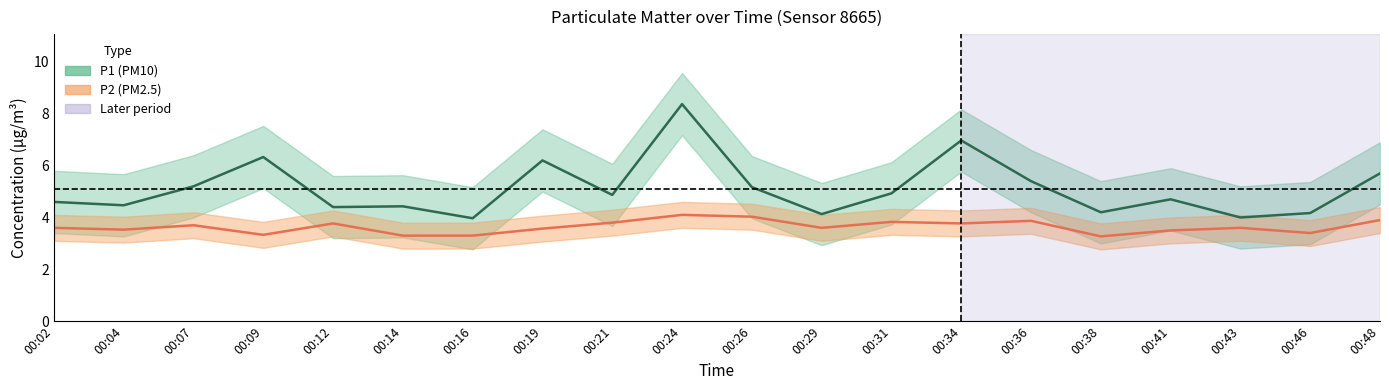

Where is P1 nearest to the value 6?

00:19